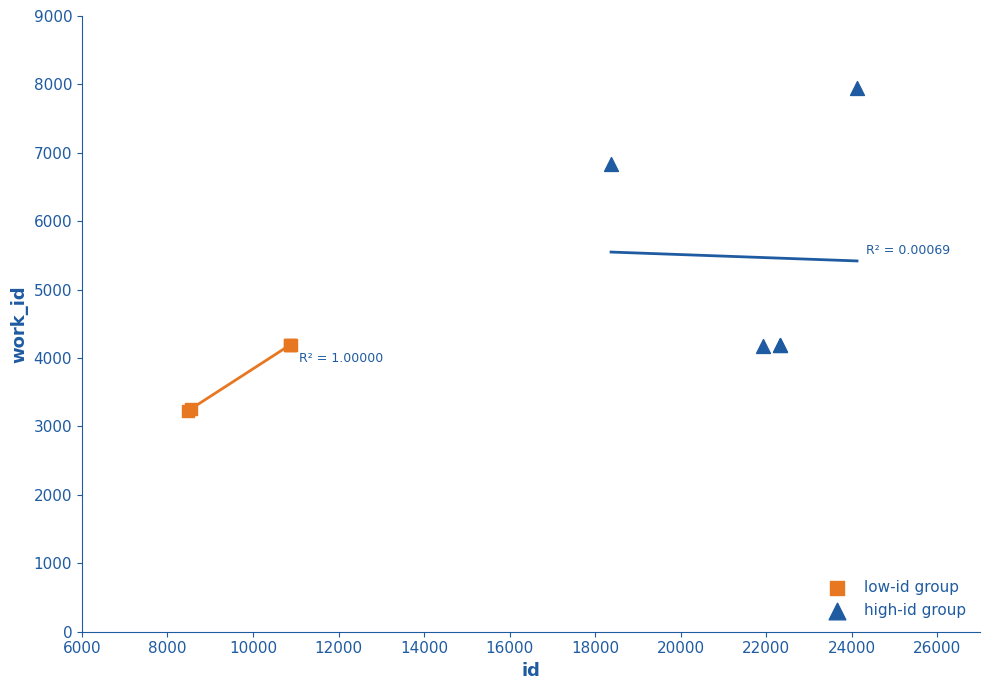

What are all the series names shown in the legend?

low-id group, high-id group